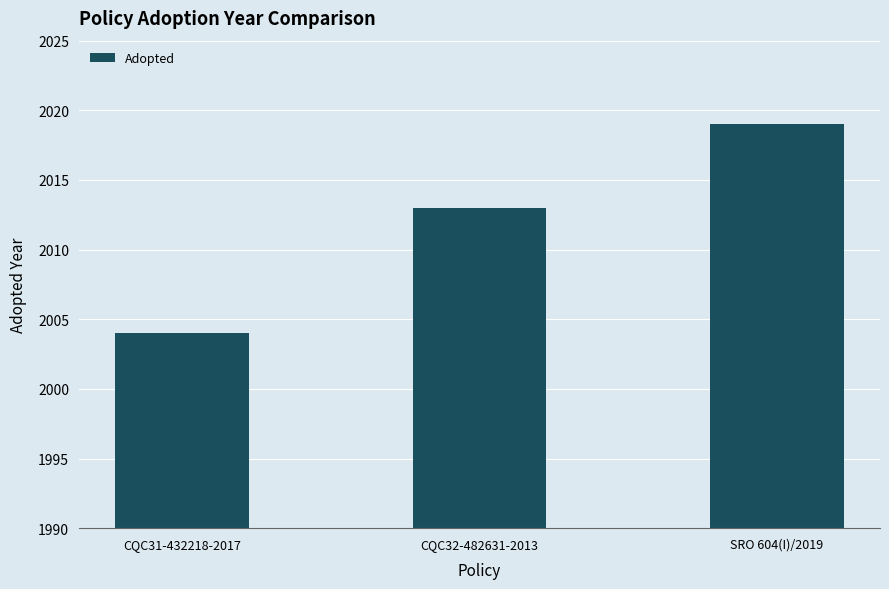

List the labels in order of value, smallest first.

CQC31-432218-2017, CQC32-482631-2013, SRO 604(I)/2019